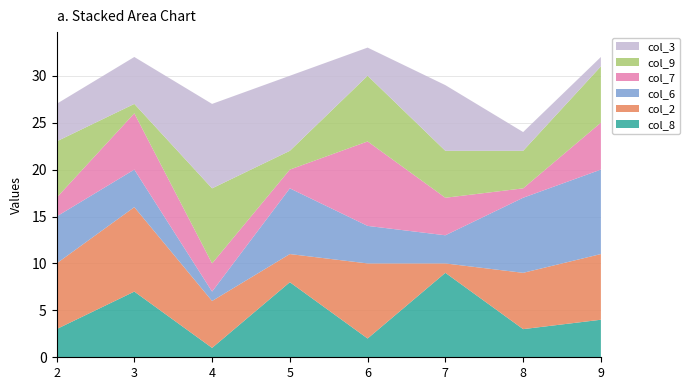

Reading left to right, extract all data points from this chart.

col_8: 3	7	1	8	2	9	3	4
col_2: 7	9	5	3	8	1	6	7
col_6: 5	4	1	7	4	3	8	9
col_7: 2	6	3	2	9	4	1	5
col_9: 6	1	8	2	7	5	4	6
col_3: 4	5	9	8	3	7	2	1